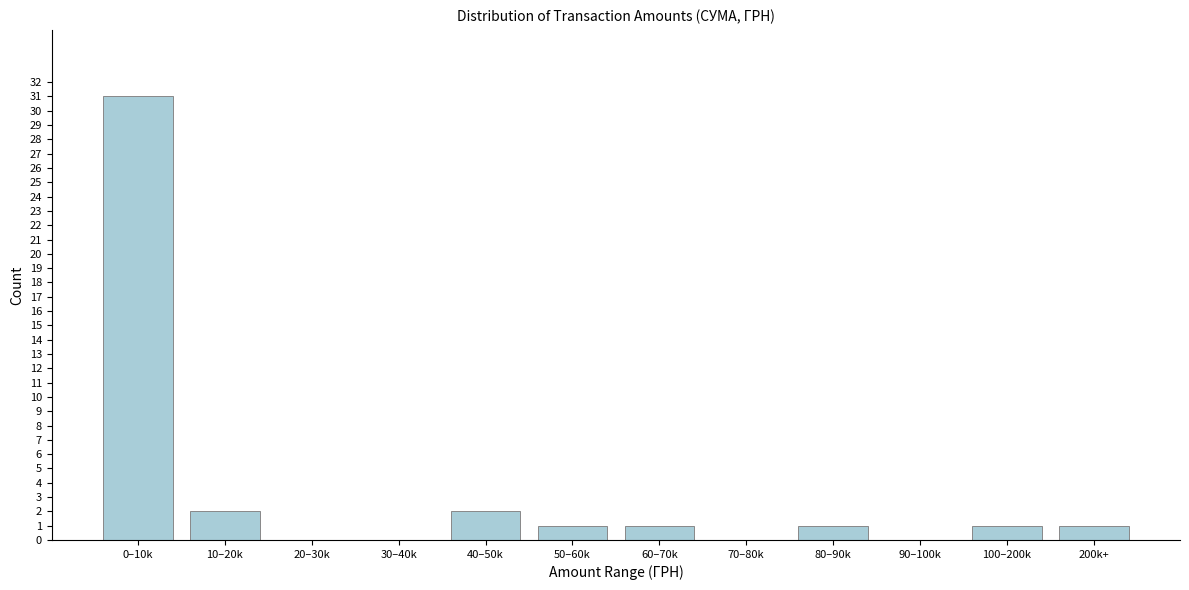

Reading left to right, transcribe all the data shown in this chart.

0–10k=31	10–20k=2	20–30k=0	30–40k=0	40–50k=2	50–60k=1	60–70k=1	70–80k=0	80–90k=1	90–100k=0	100–200k=1	200k+=1